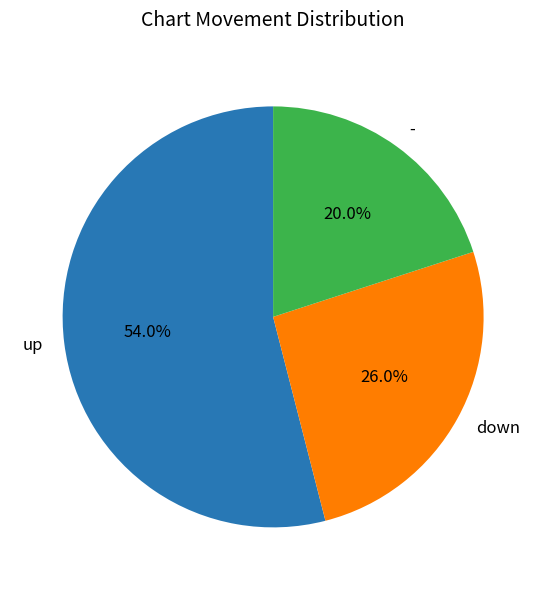

The - slice represents 20% of the pie. True or false?

True